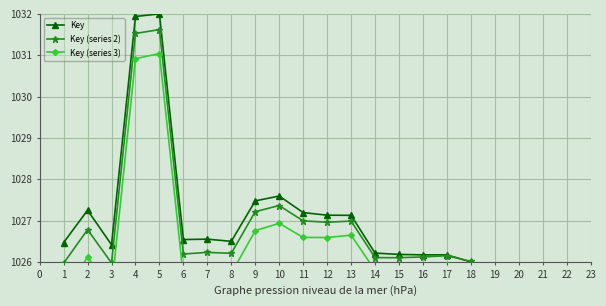

How many interior local peaks does the Key (series 3) series have?

5